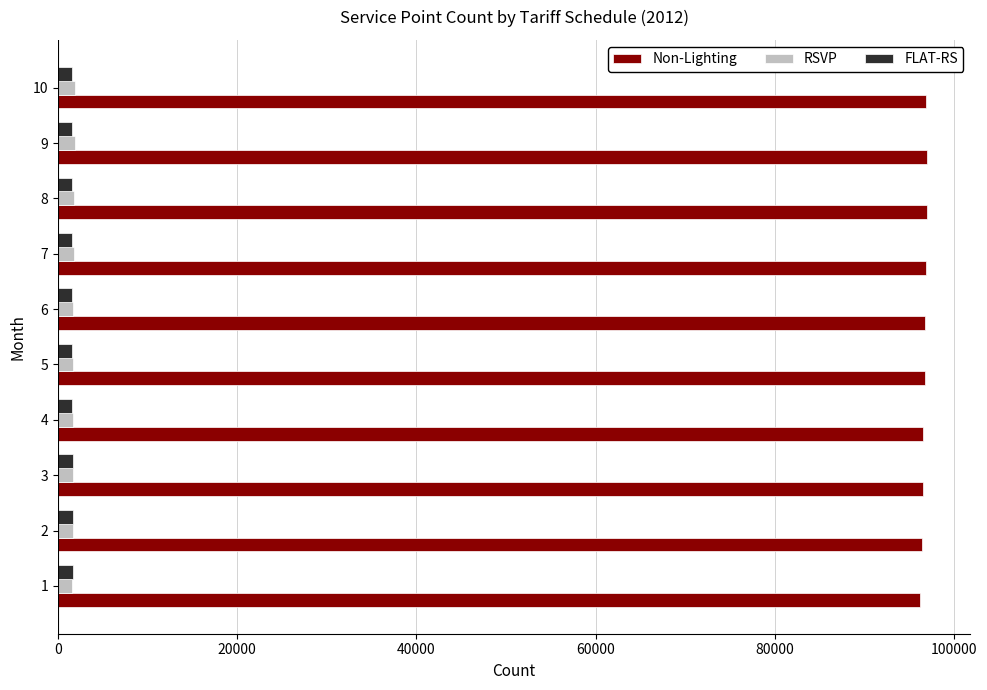

What is the sum of all Non-Lighting values?

966662